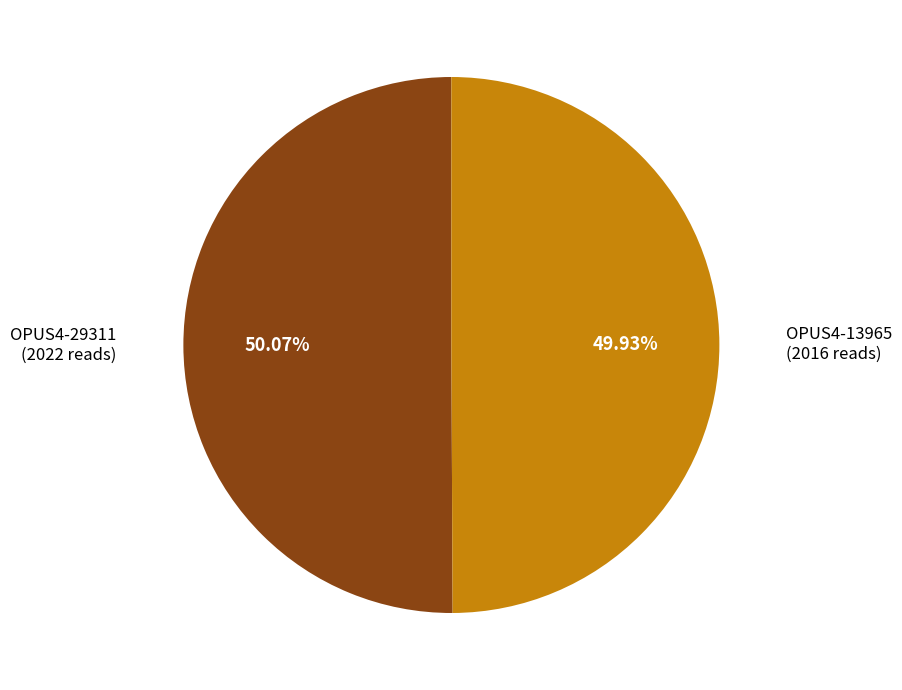

Is there any slice that represents more than half of the pie?

Yes